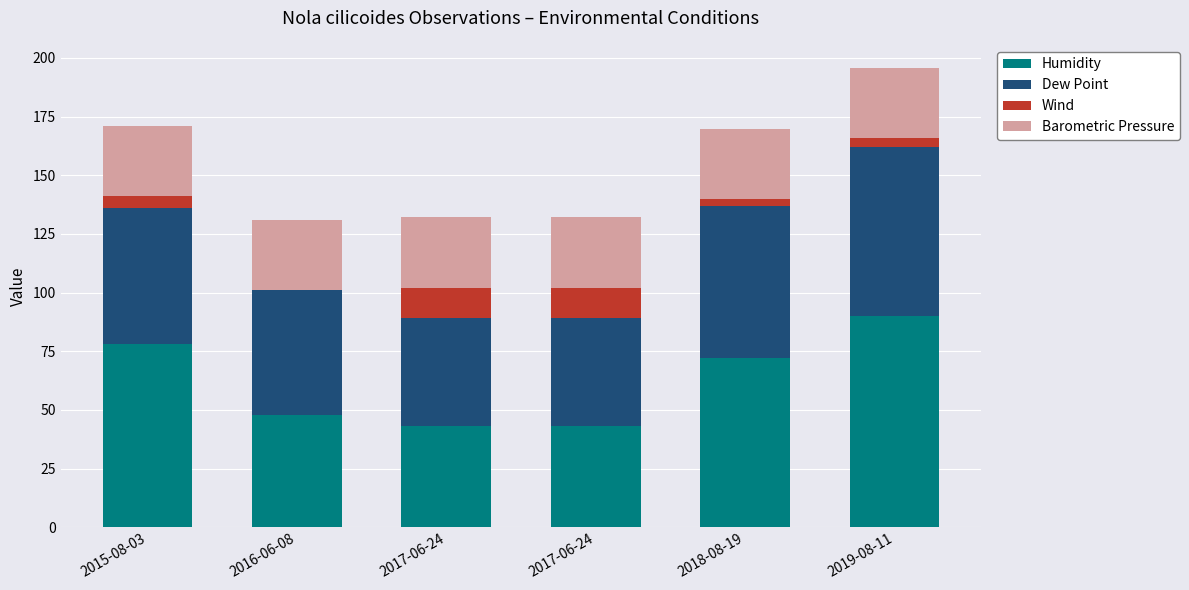

What are all the series names shown in the legend?

Humidity, Dew Point, Wind, Barometric Pressure